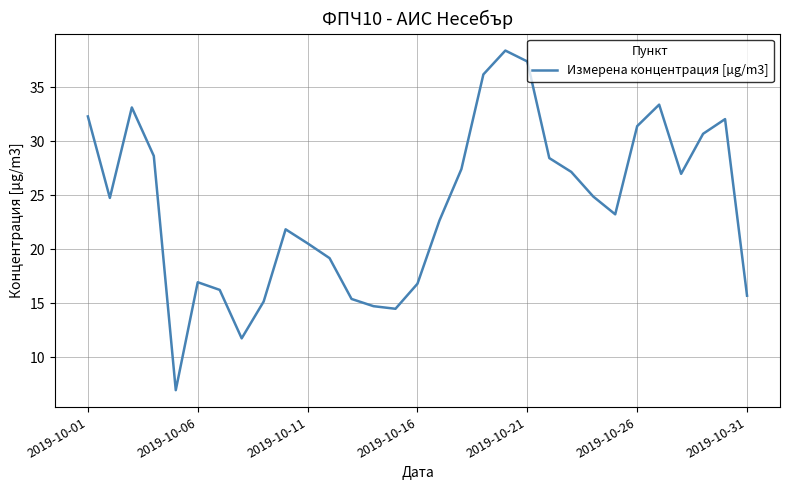

What is the greatest value displayed?

38.4